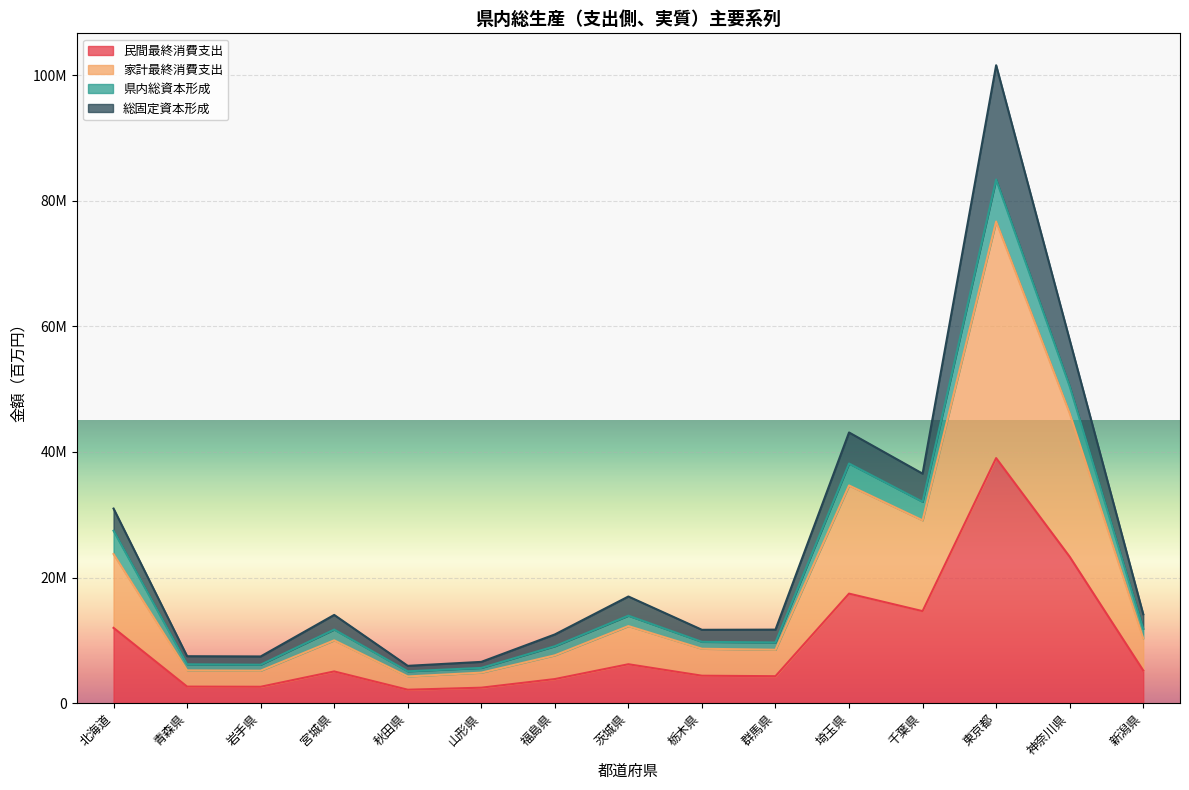

Does the chart display data point markers on the line(s)?

No